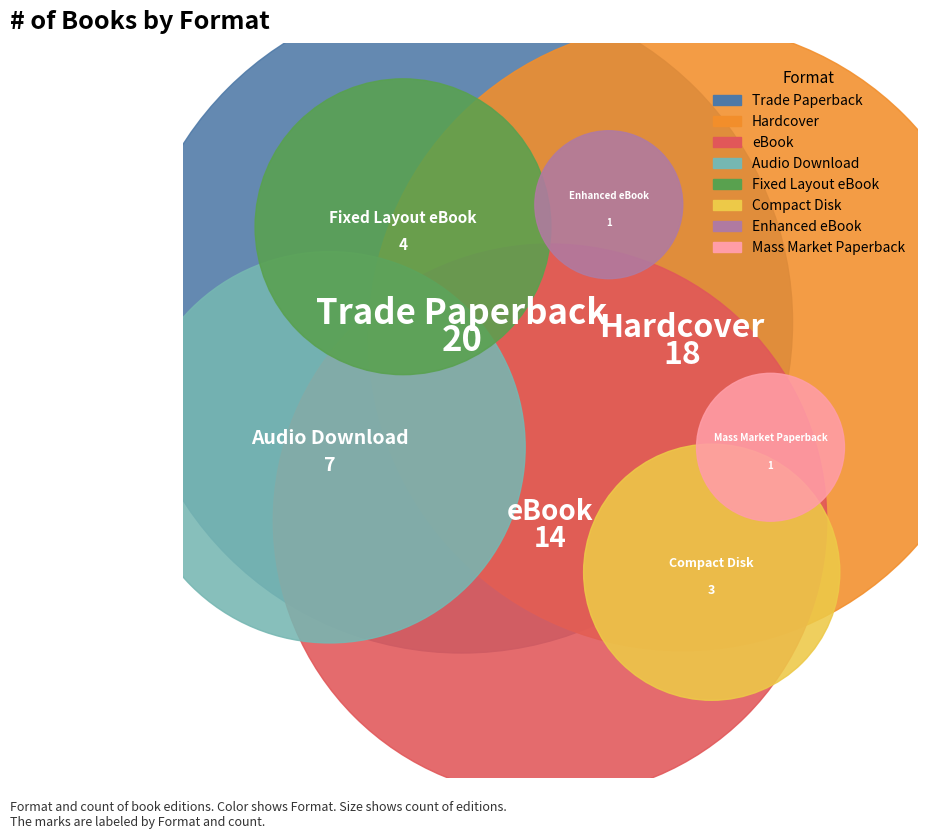

Count the number of slices in the pie.

8